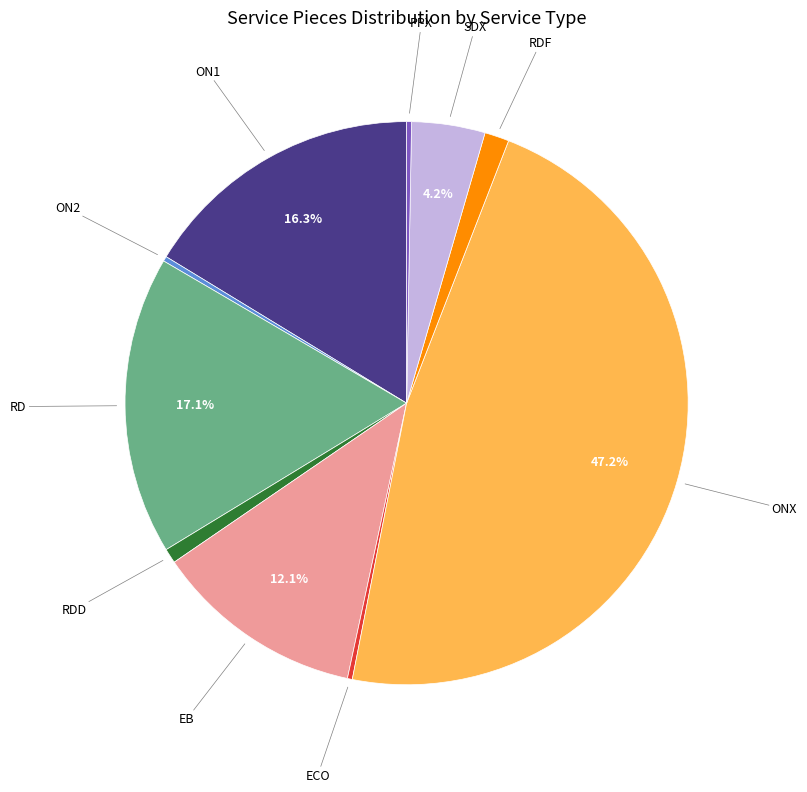

Which slice is the largest?

ONX